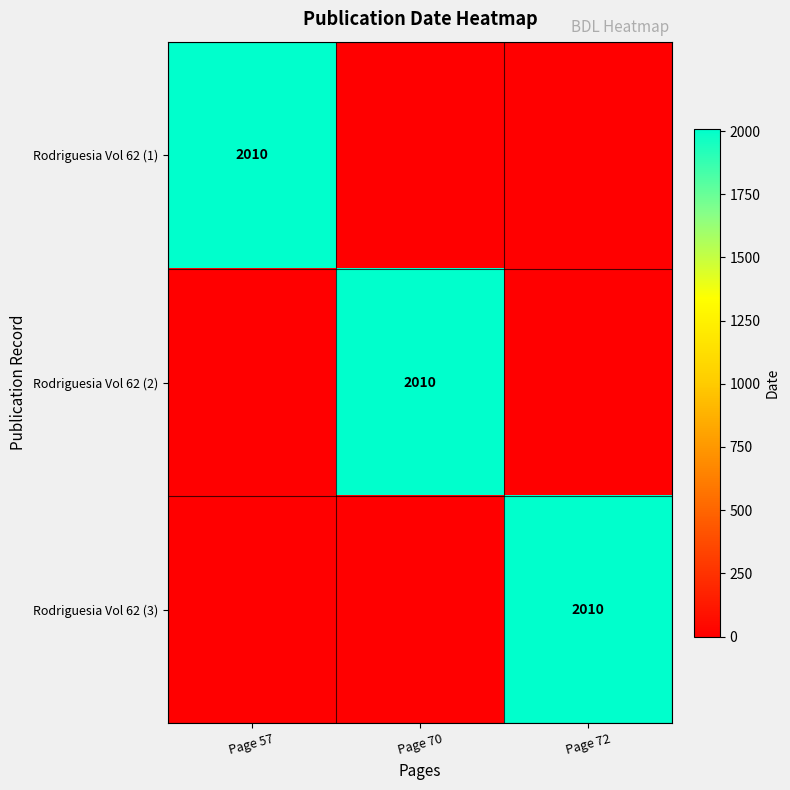

The value of Rodriguesia Vol 62 (1) at Page 57 is 2865. True or false?

False